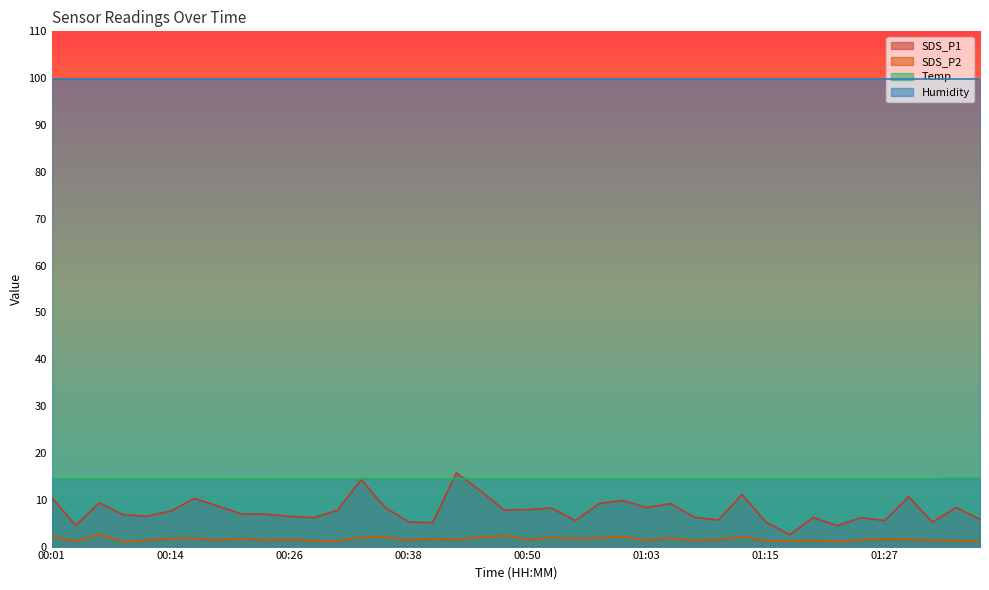

What position from the right is 00:04?

39